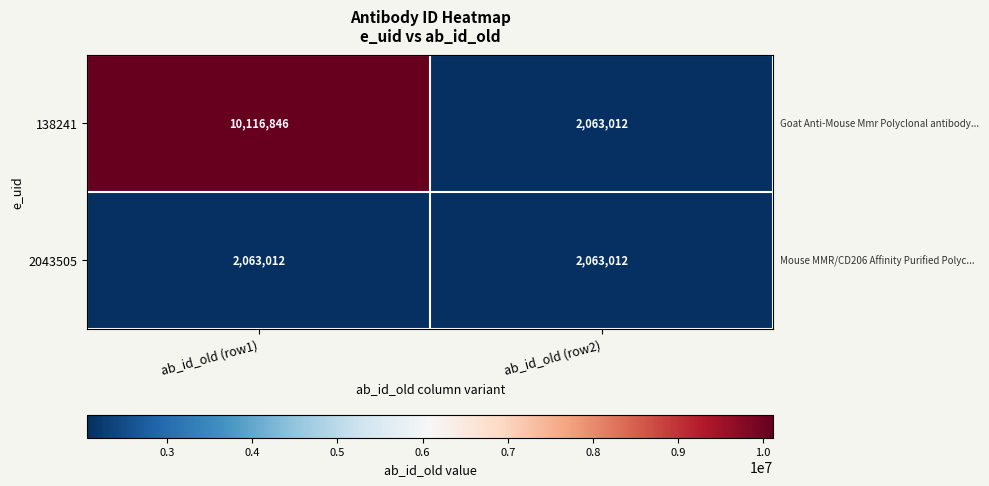

Read the 138241 value at ab_id_old (row2), to the nearest 50.

2063000